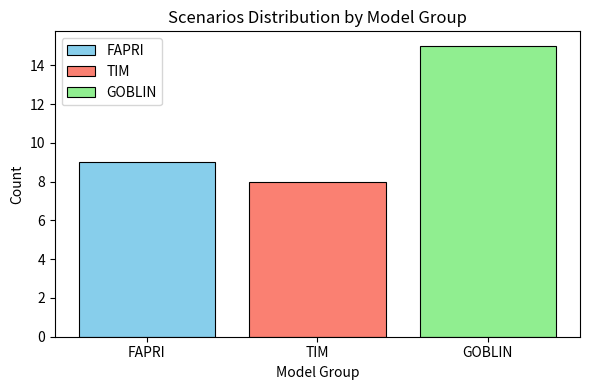

Is it true that FAPRI equals 9 at TIM?

True